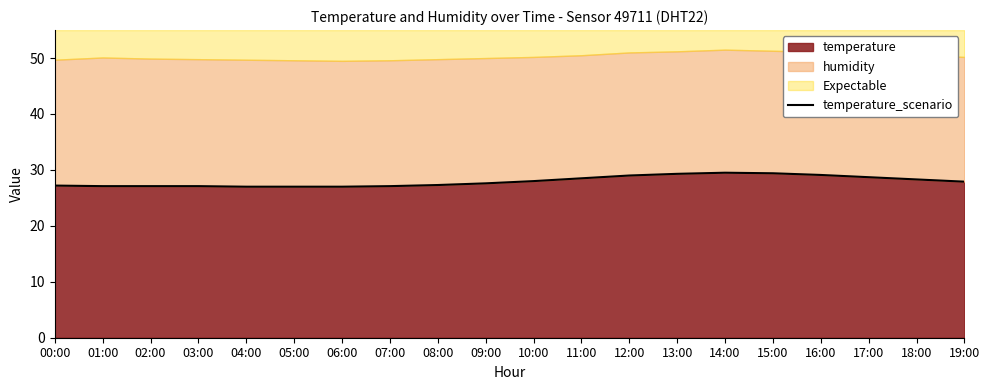

Approximately how many times larger is the value at 06:00 compared to 04:00?

1.0